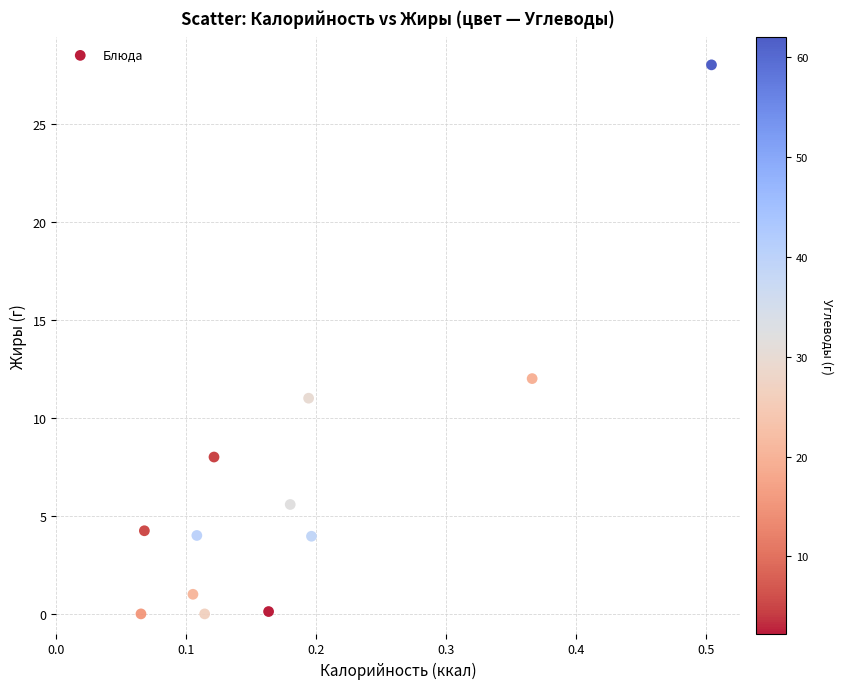

What is the average Y value?

6.5